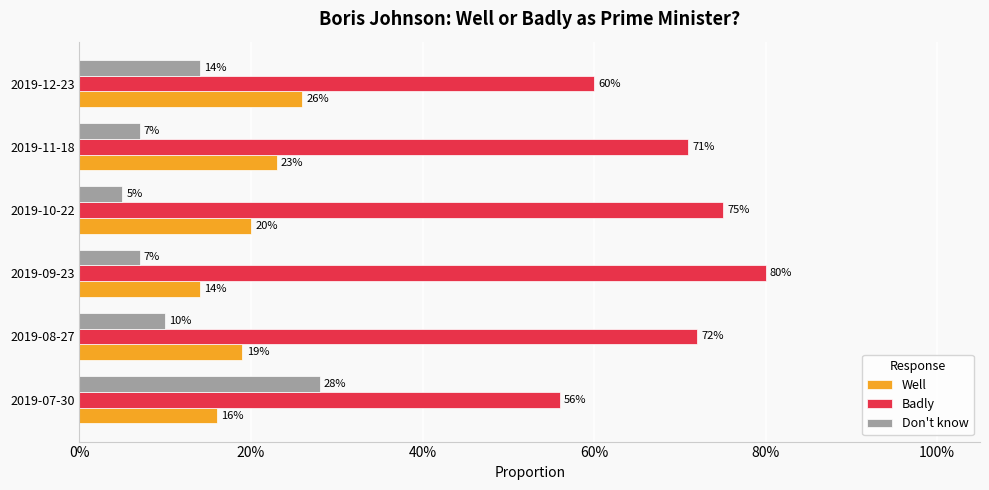

What are all the series names shown in the legend?

Well, Badly, Don't know